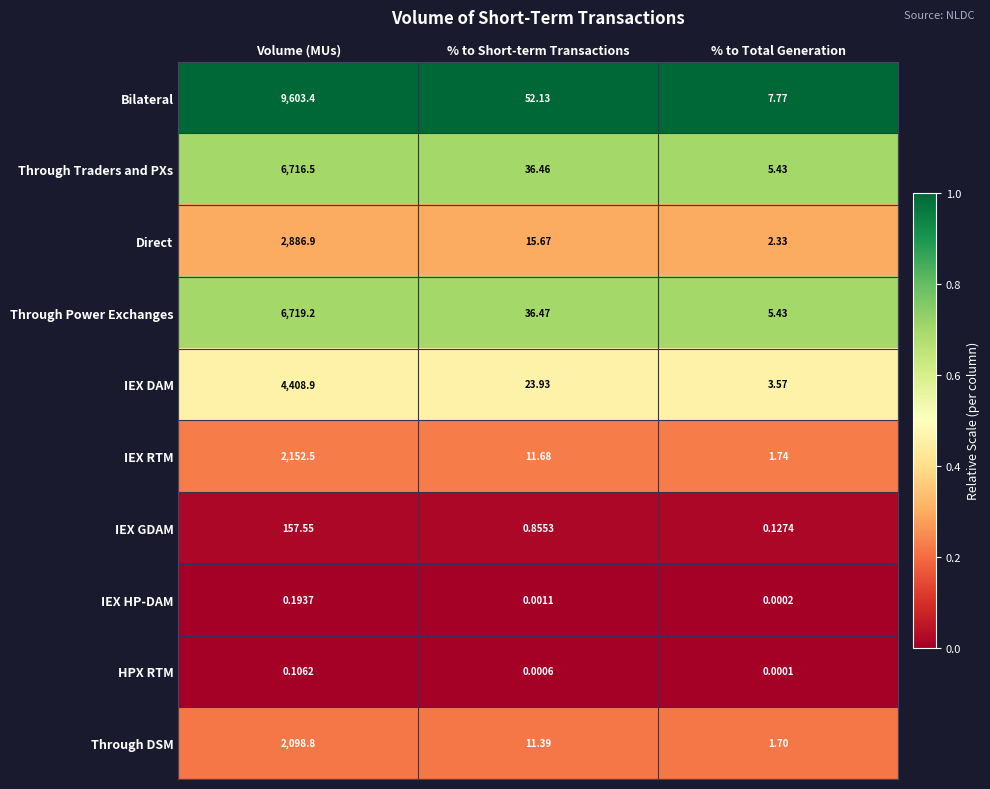

Is the value of IEX HP-DAM at Volume (MUs) greater than the value of Through Power Exchanges at % to Short-term Transactions?

No